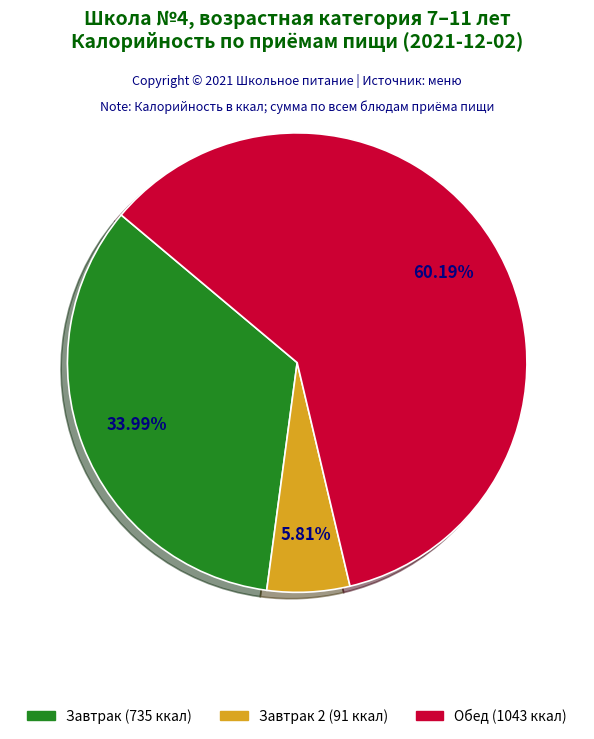

Does any single category account for the majority?

Yes